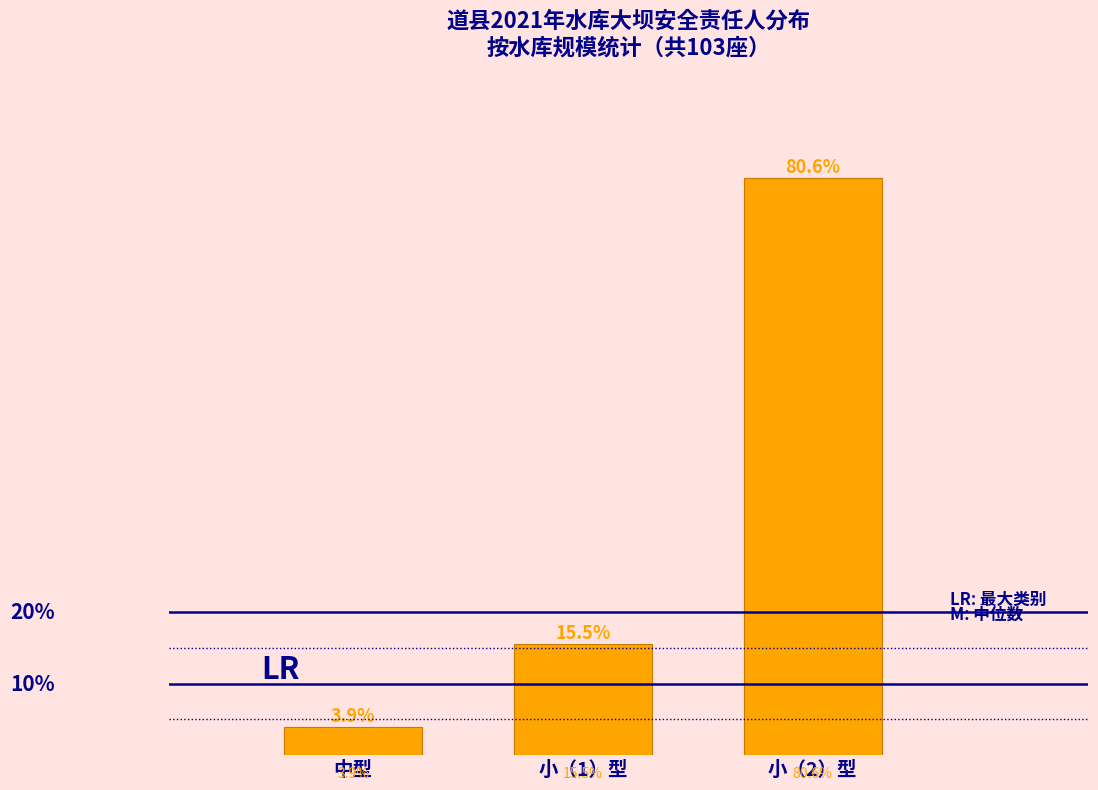

What is the label of the 1st bar from the left?

中型